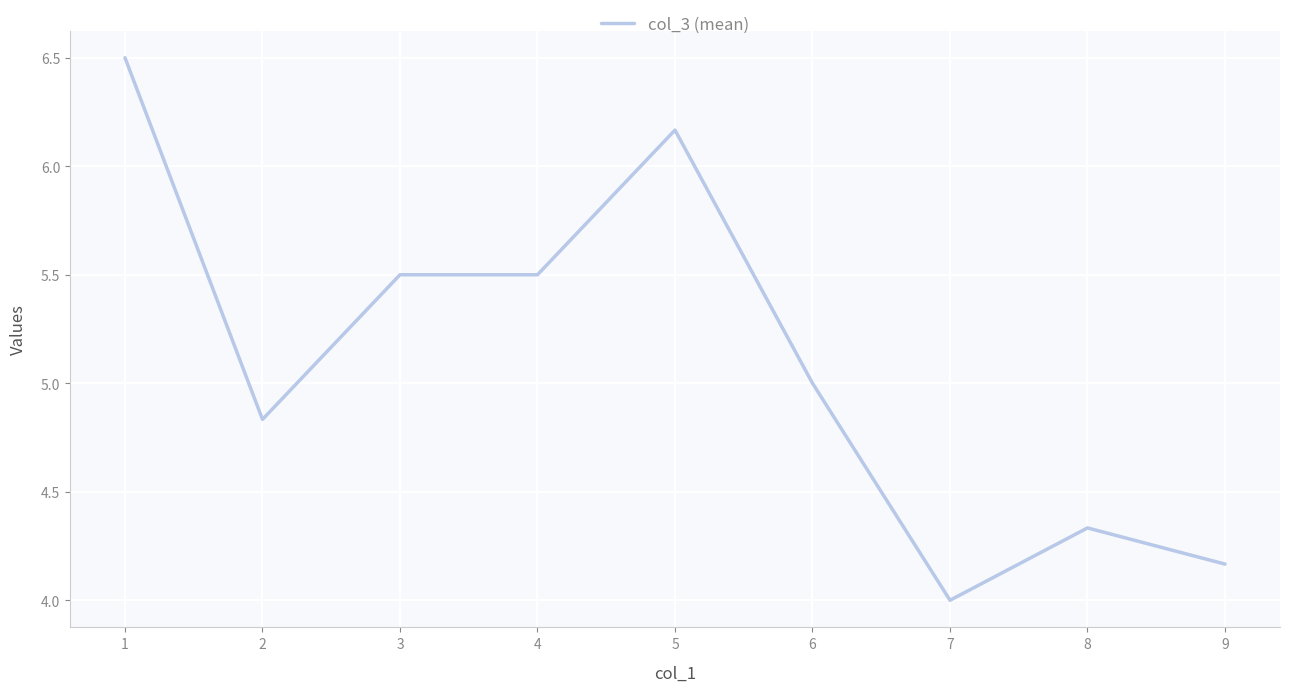

True or false: there are more than 0 points higher than both neighbors.

True